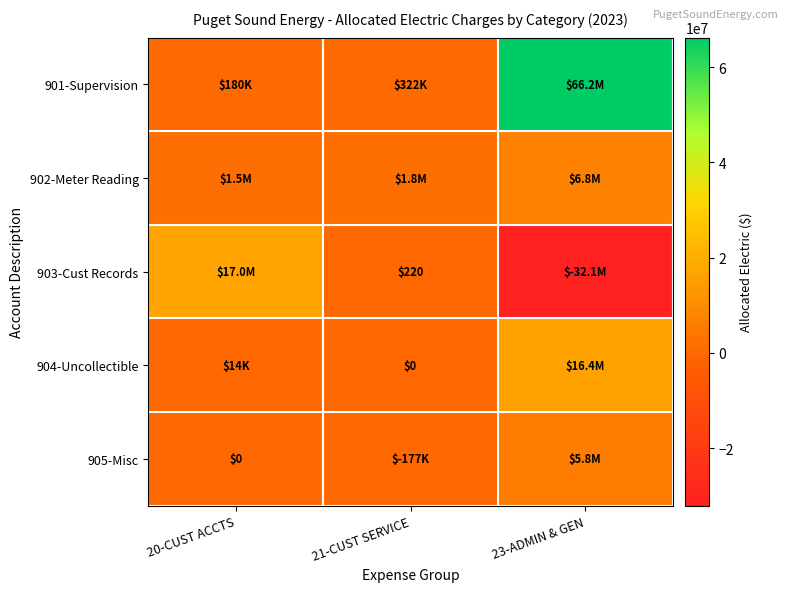

What is the spread (max minus min) of values at 20-CUST ACCTS?

16995564.7